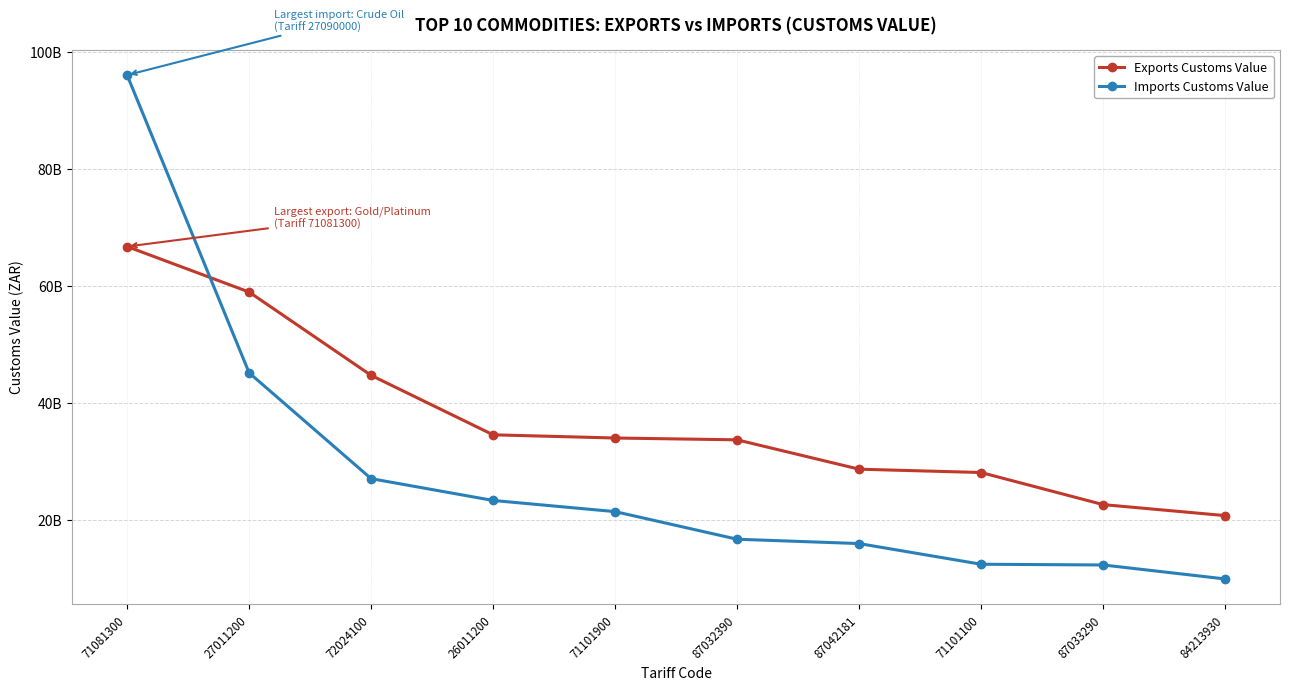

Which series has the largest total across all categories?

Exports Customs Value